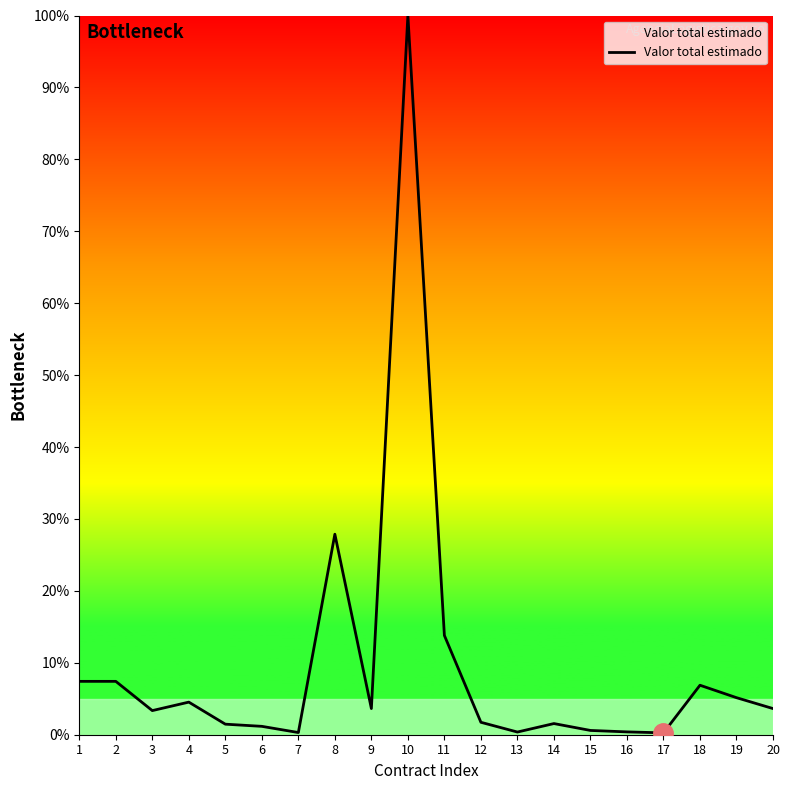

What is the greatest value displayed?

100.0